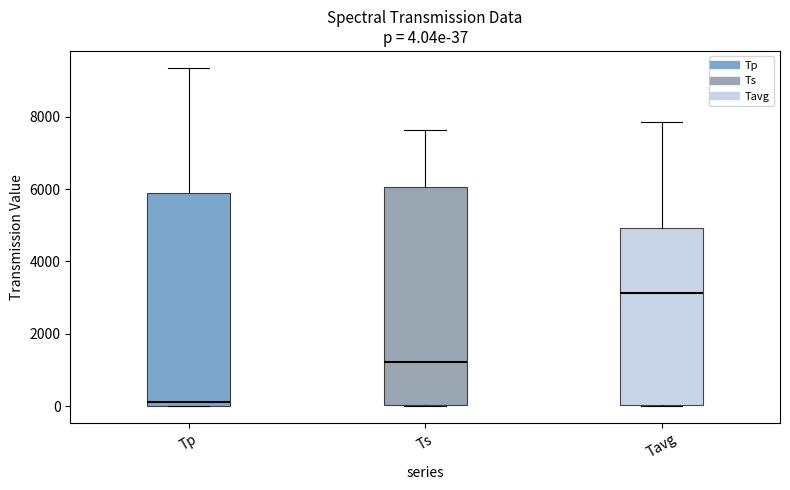

Which box's median line is the highest?

Tavg